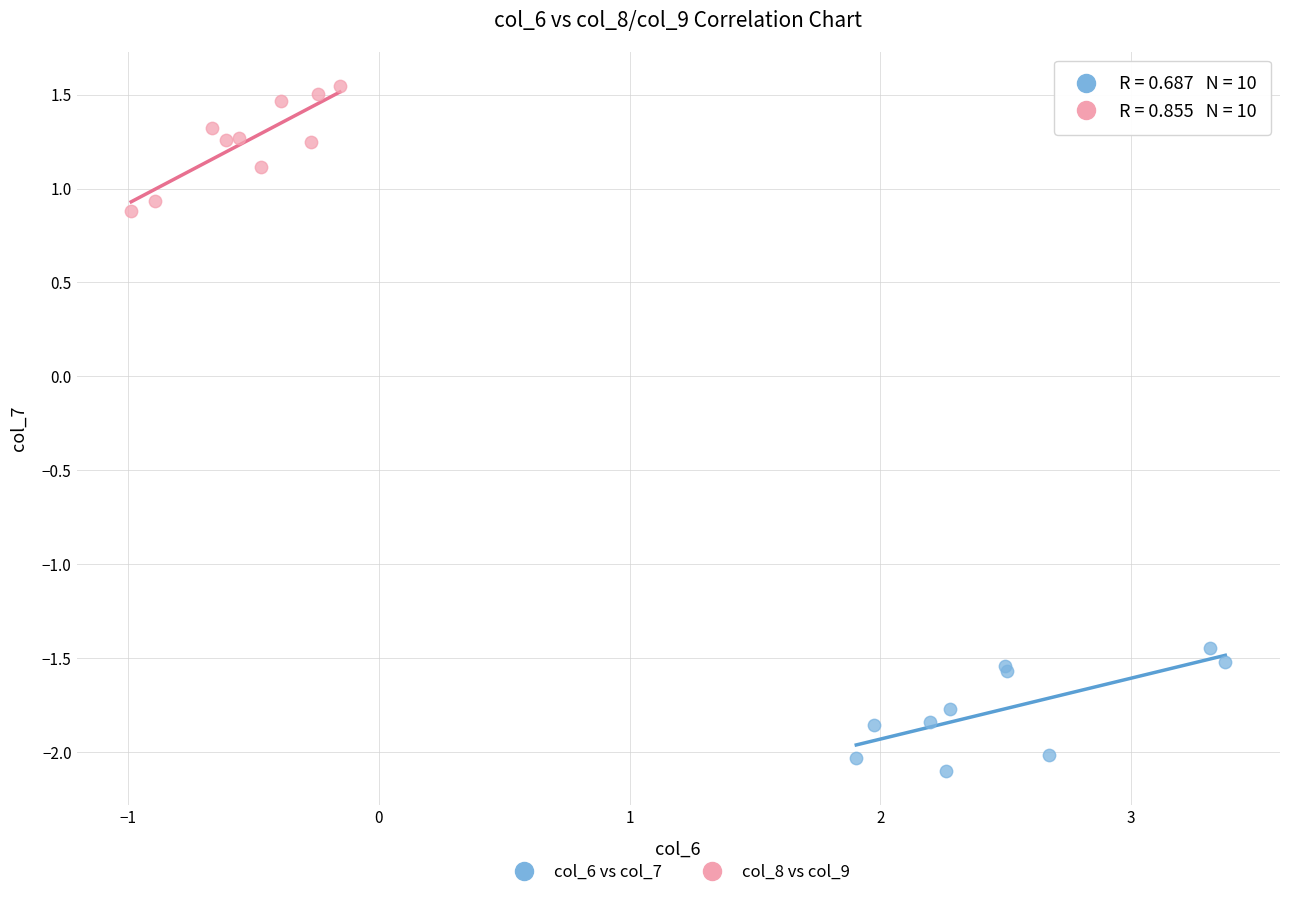

What are all the series names shown in the legend?

col_6 vs col_7, col_8 vs col_9